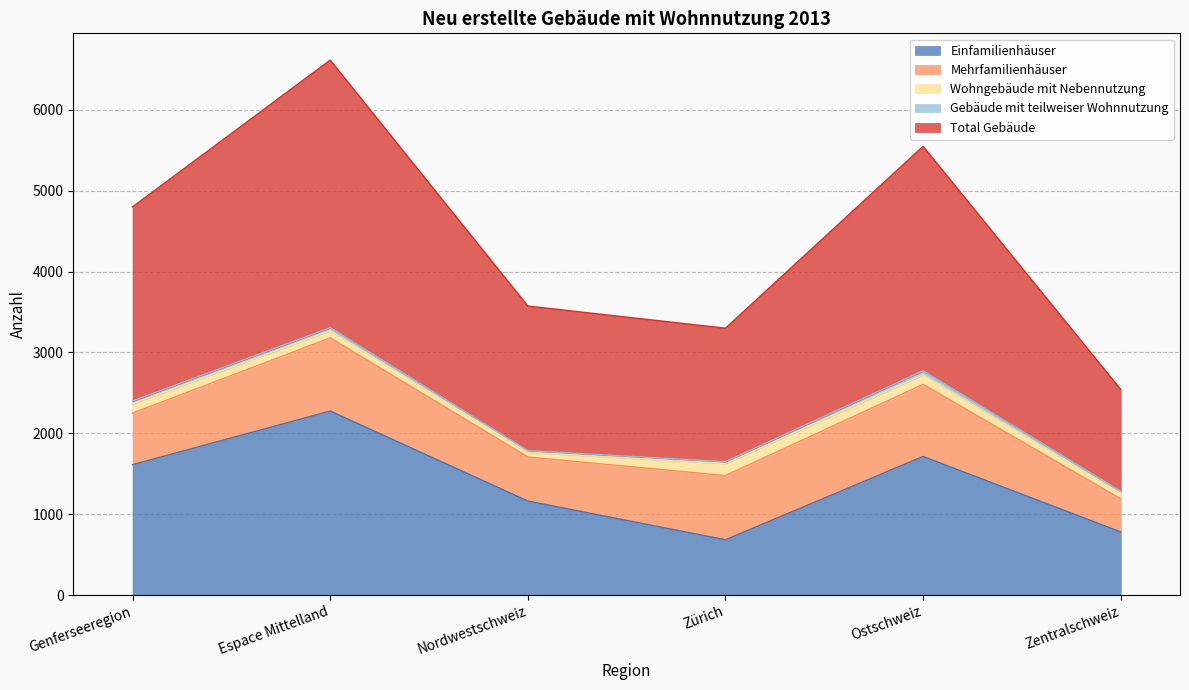

What is the label of the 2nd point from the left?

Espace Mittelland